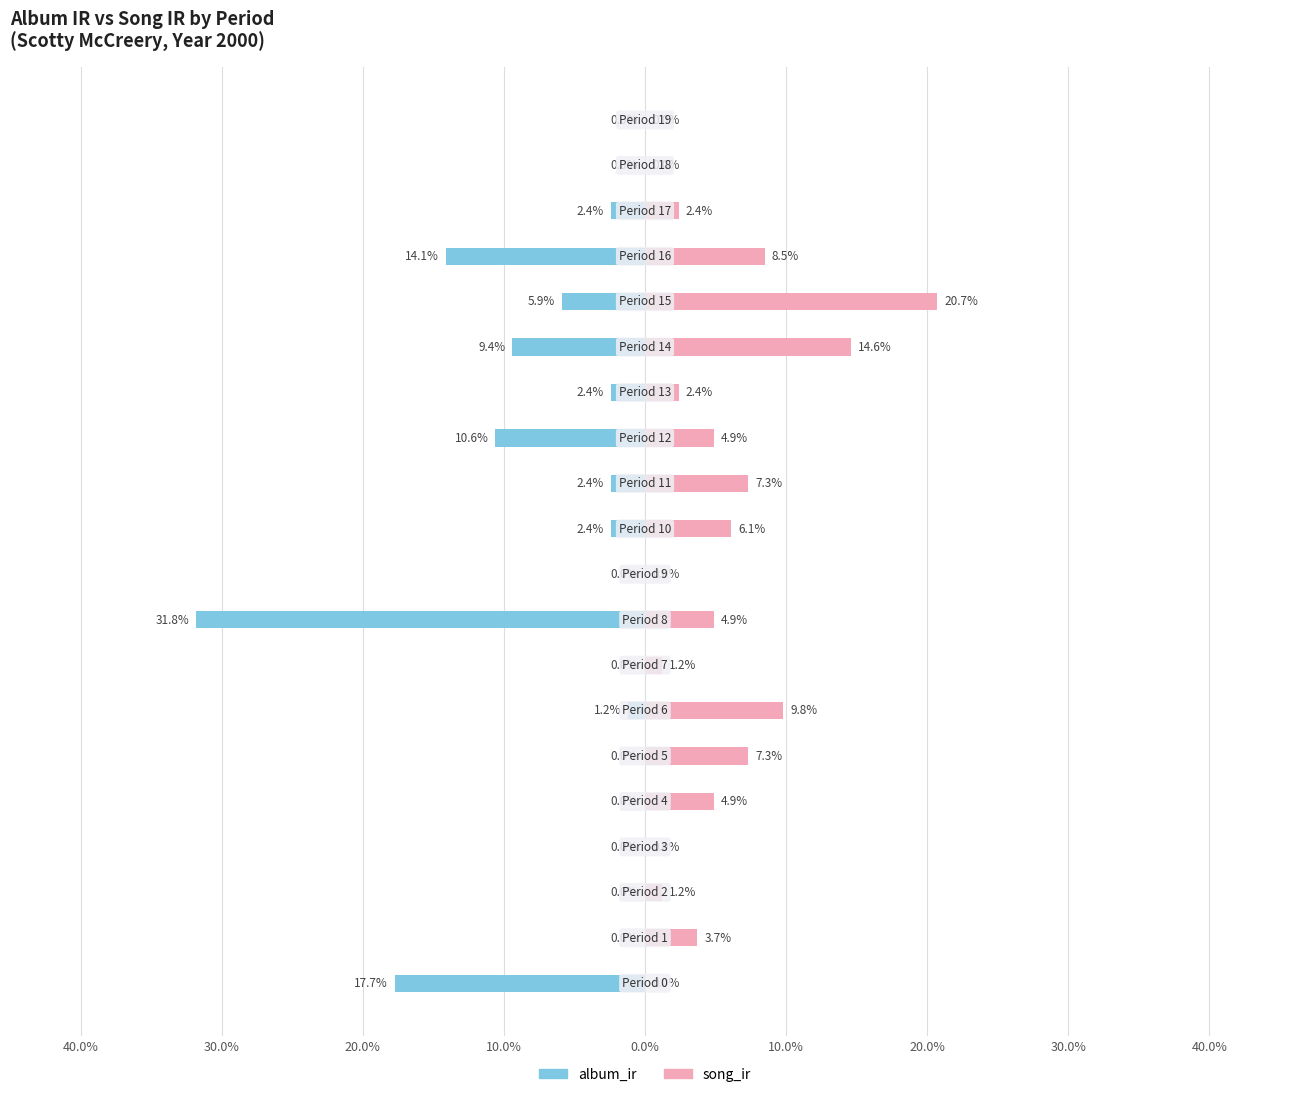

Which series has the largest range (max minus min)?

album_ir